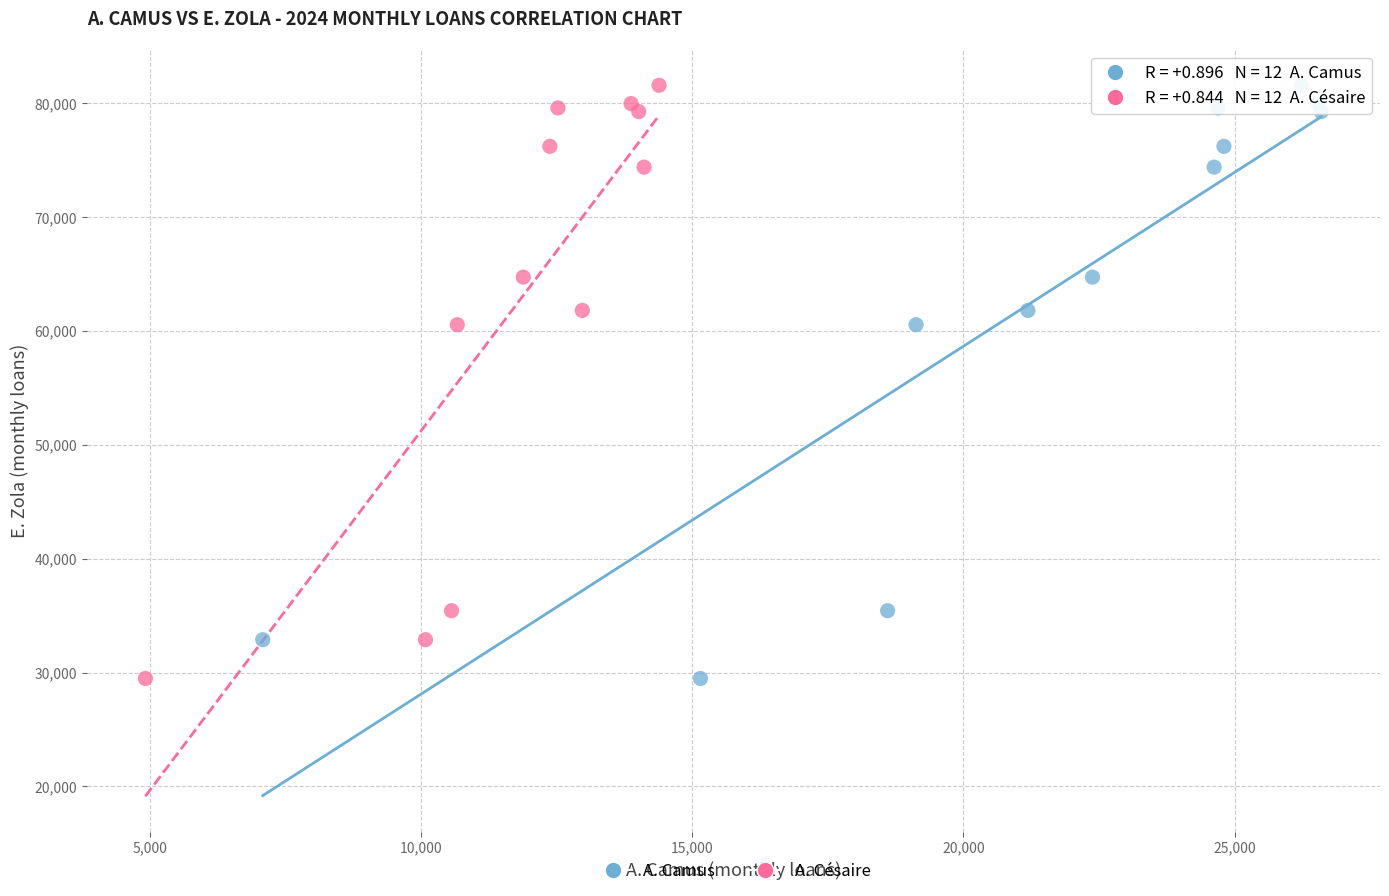

What are all the series names shown in the legend?

A. Camus, A. Césaire